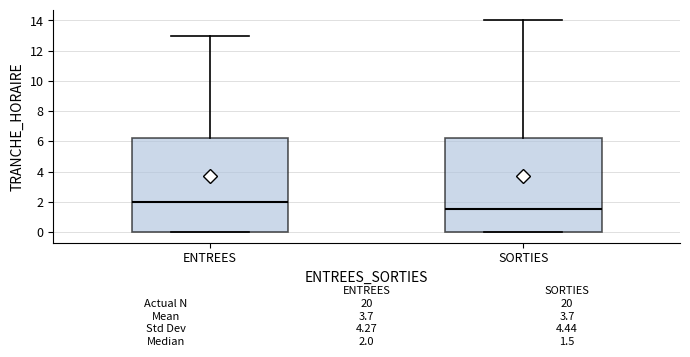

Which box has the lowest median line?

SORTIES